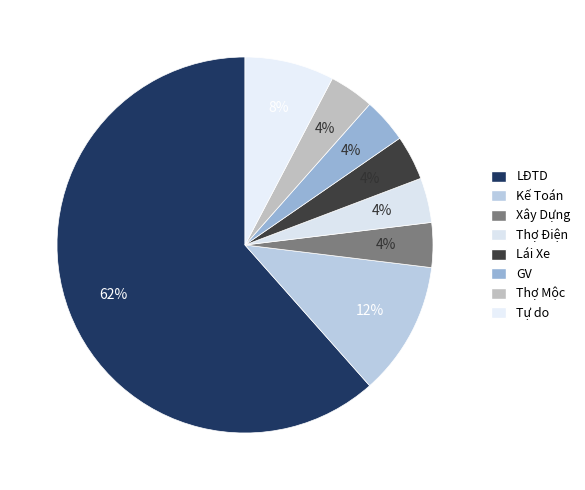

Rank the categories by value from lowest to highest.

Xây Dựng, Thợ Điện, Lái Xe, GV, Thợ Mộc, Tự do, Kế Toán, LĐTD